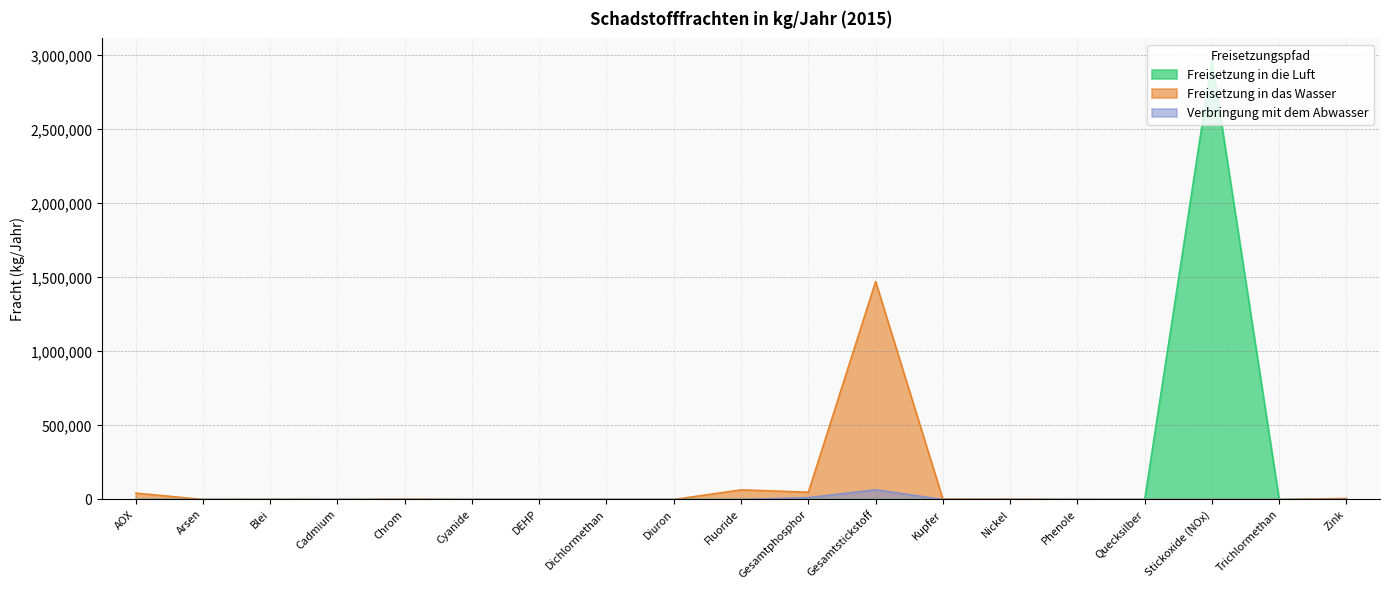

Is it true that Verbringung mit dem Abwasser equals 0 at AOX?

True